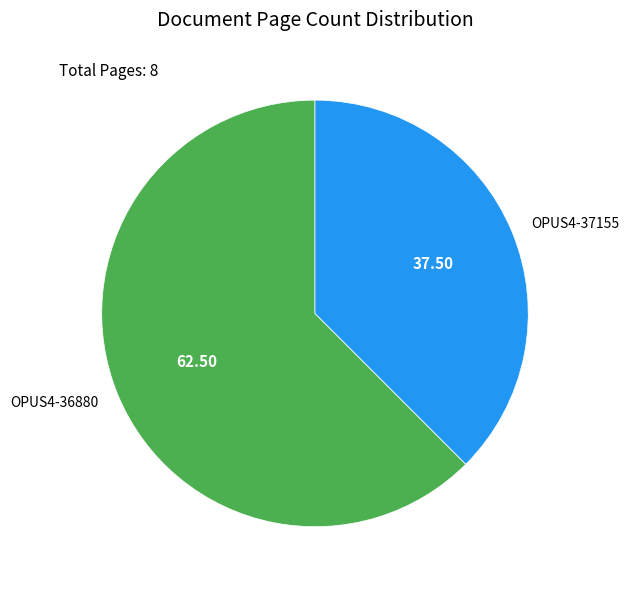

Which has a higher value, OPUS4-36880 or OPUS4-37155?

OPUS4-36880